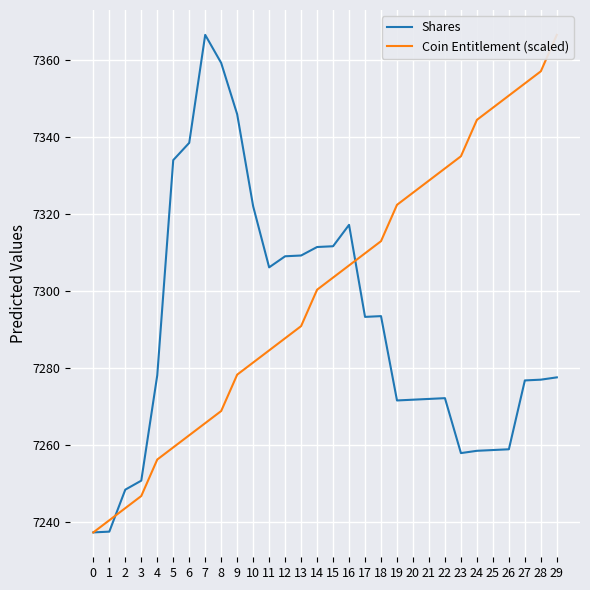

At how many categories does at least one series exceed 7292?

25